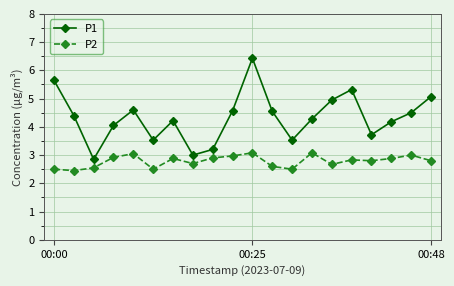

What is the maximum value for P1?

6.4